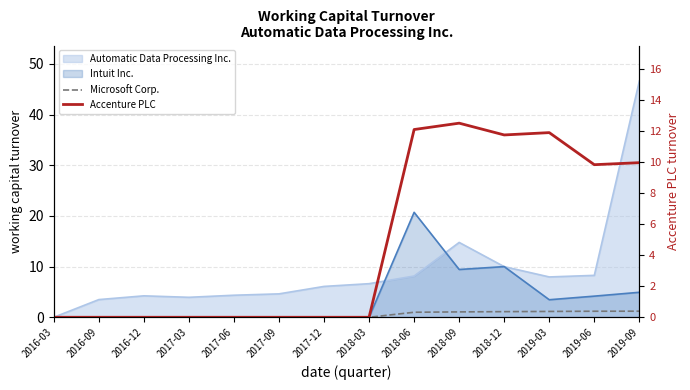

True or false: Microsoft Corp. and Accenture PLC intersect in this chart.

False